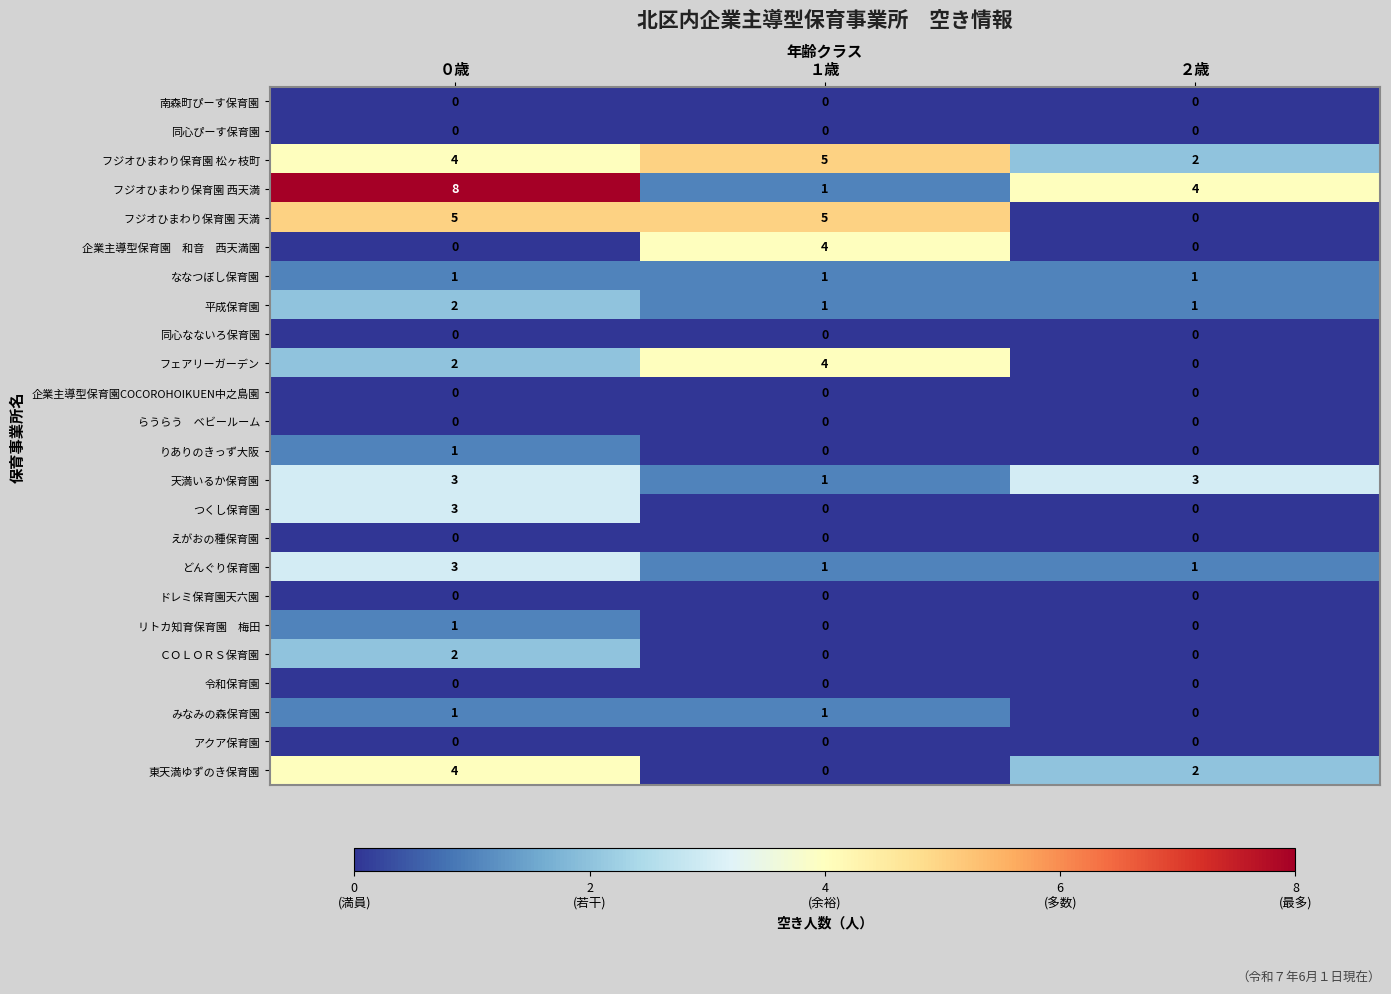

True or false: つくし保育園 has a value of 0 at ２歳.

True